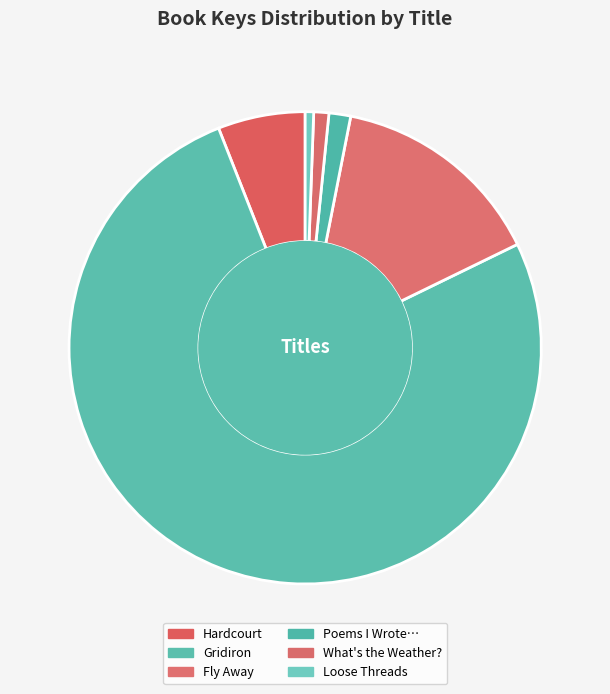

How many slices are in this pie chart?

6